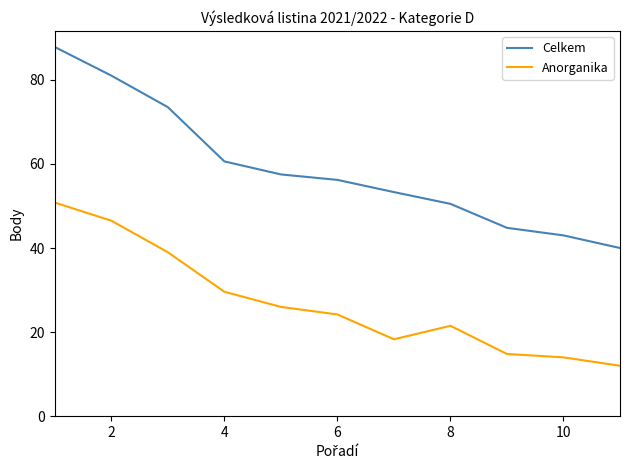

True or false: Celkem has more than 0 points higher than both neighbors.

False